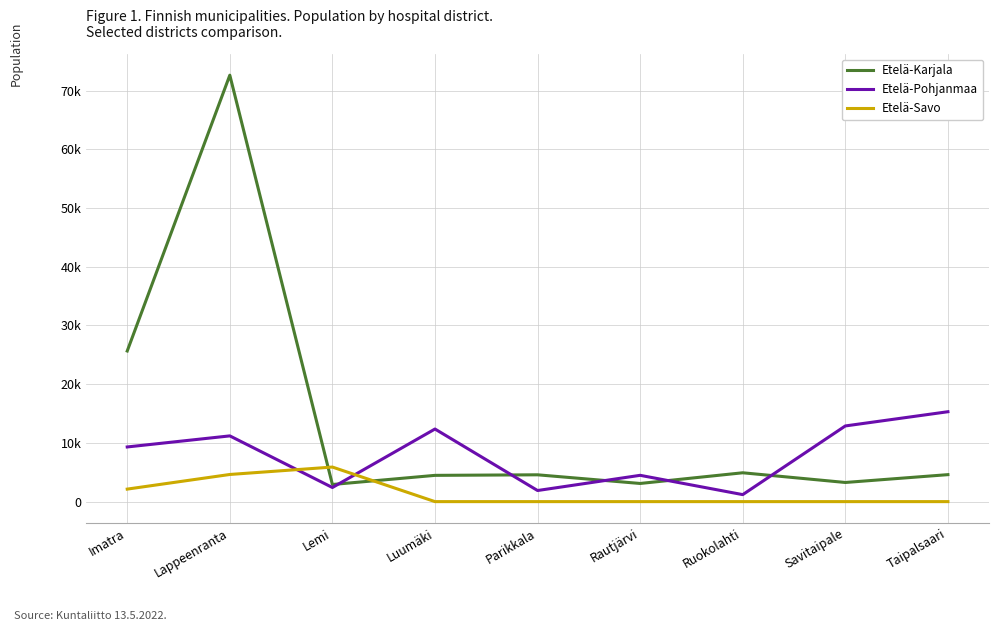

Reading left to right, extract all data points from this chart.

Etelä-Karjala: 25655	72634	2917	4473	4567	3092	4913	3261	4595
Etelä-Pohjanmaa: 9311	11197	2404	12366	1891	4480	1192	12890	15312
Etelä-Savo: 2131	4624	5887	0	0	0	0	0	0